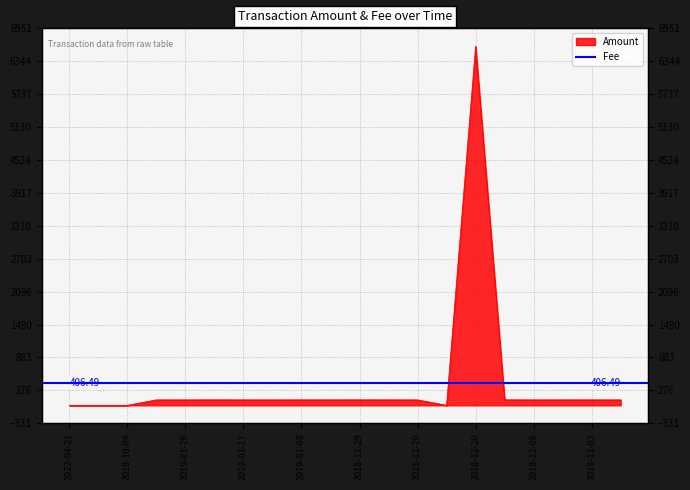

What is the value of the 13th point from the left?

100.1